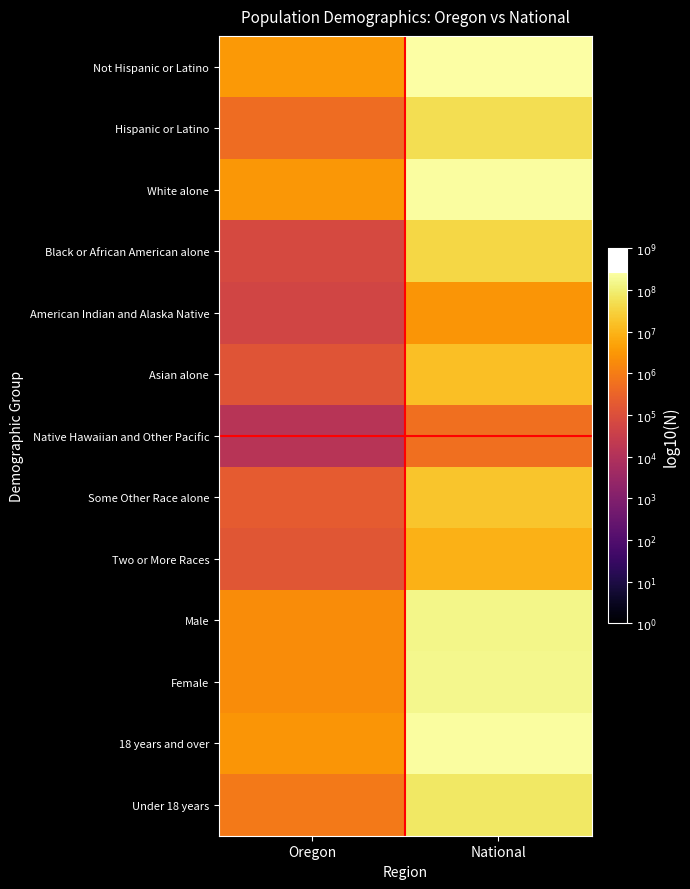

List the series in order of their peak value, lowest first.

Native Hawaiian and Other Pacific, American Indian and Alaska Native, Two or More Races, Asian alone, Some Other Race alone, Black or African American alone, Hispanic or Latino, Under 18 years, Male, Female, White alone, 18 years and over, Not Hispanic or Latino